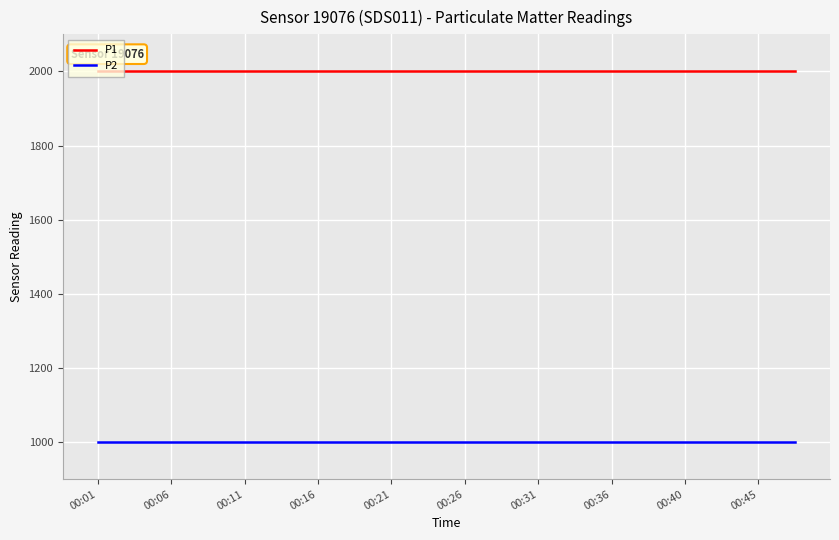

What is the lowest value of the P2 series?

999.9